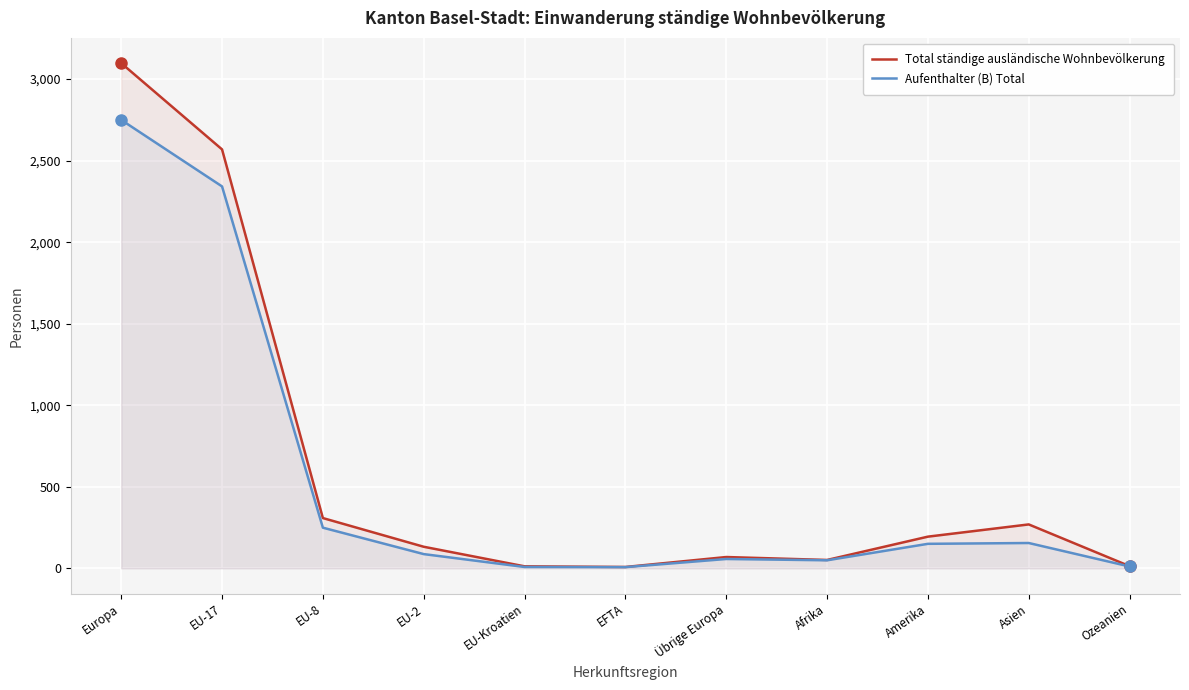

In Aufenthalter (B) Total, how many points are higher than both neighbors (excluding endpoints)?

2